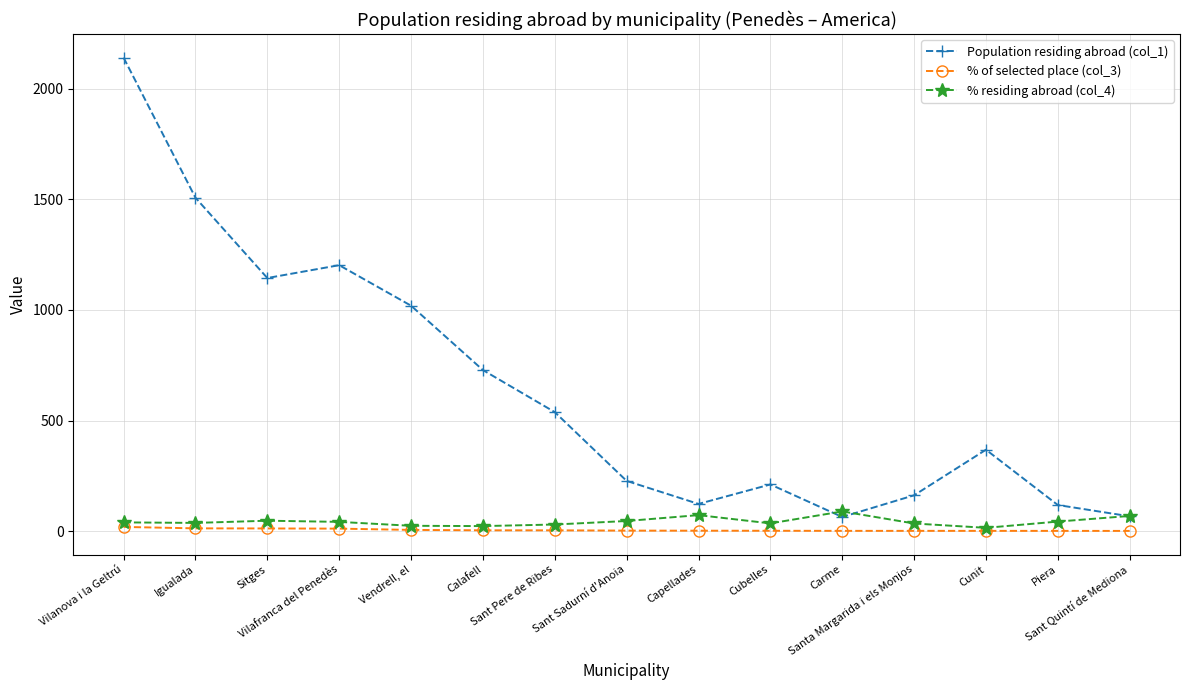

Which series has the largest range (max minus min)?

Population residing abroad (col_1)